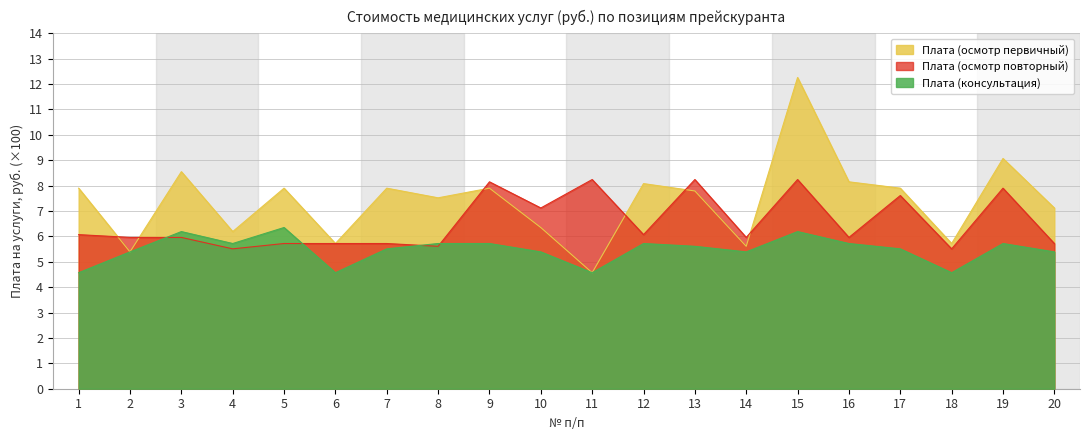

What is the difference between the maximum and minimum values in the Плата (осмотр первичный) series?

7.7